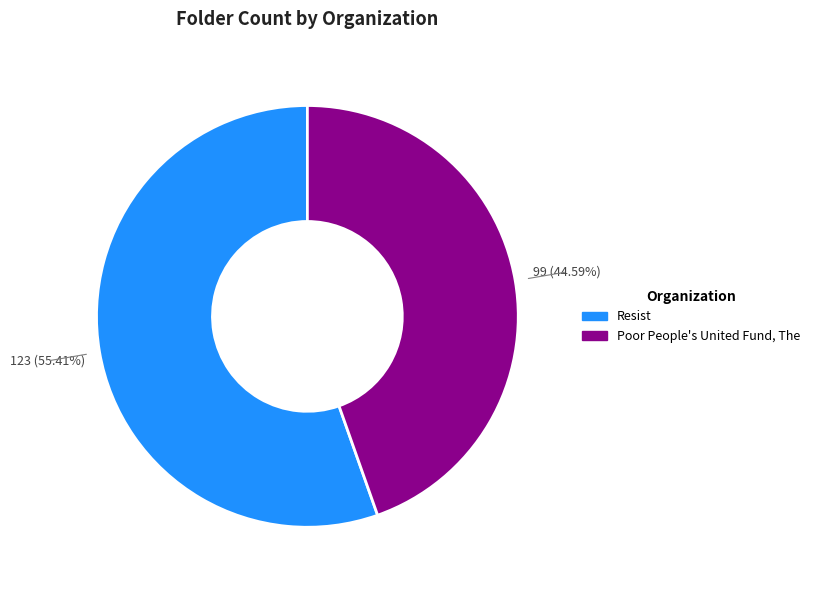

To the nearest percent, what is the difference between the Poor People's United Fund, The and Resist slice percentages?

11%